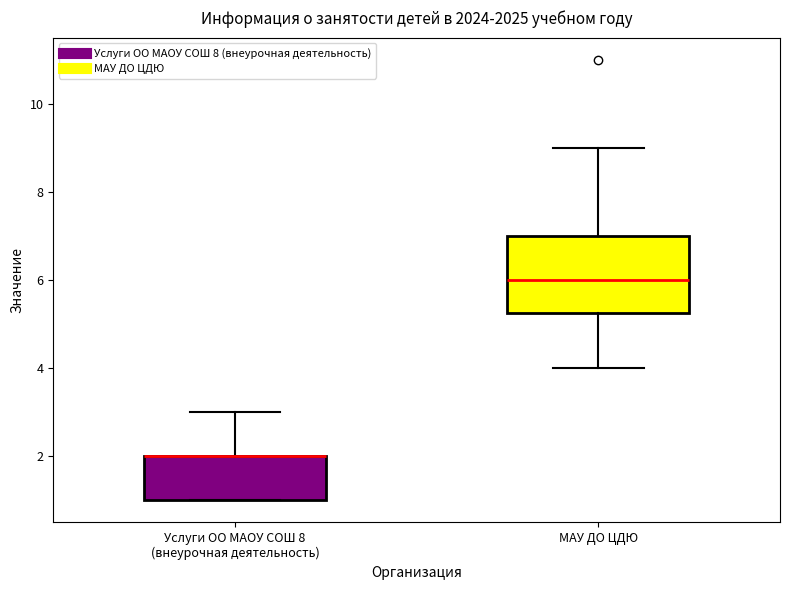

Where is the upper edge of the box for МАУ ДО ЦДЮ on the y-axis? The values are not printed on the chart, so give them approximately, as read against the axis.

7.0